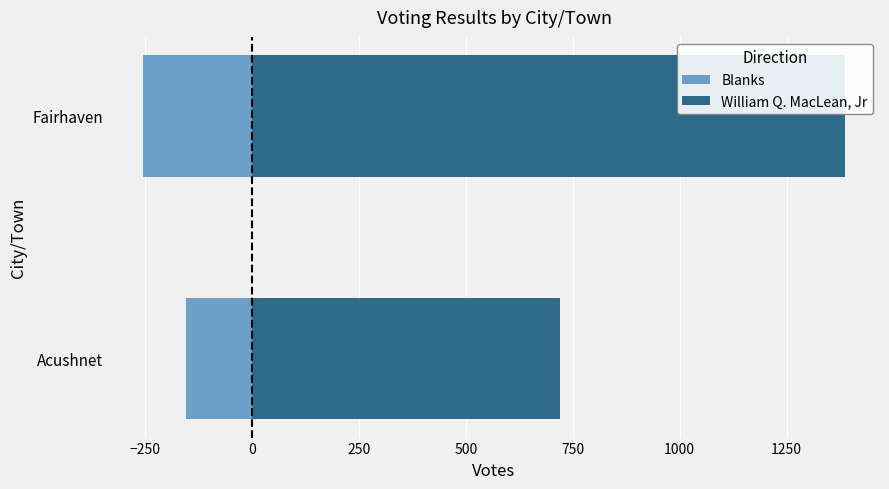

What is the maximum value shown in the chart?

1386